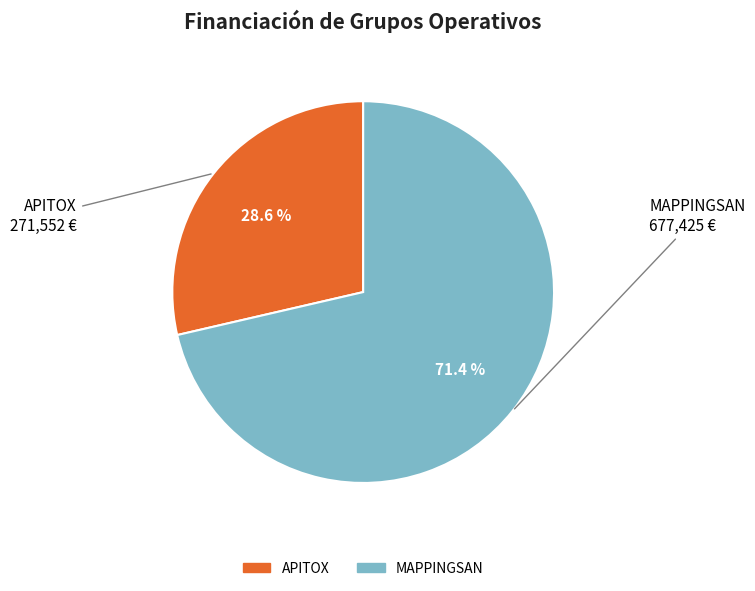

How many slices are in this pie chart?

2